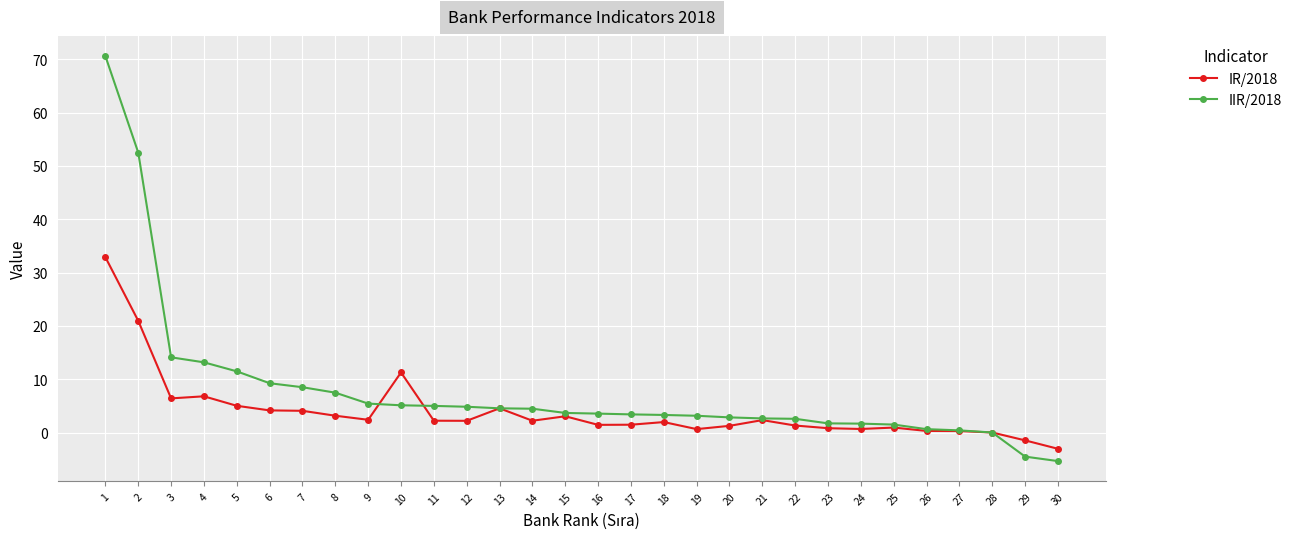

Which series has the largest range (max minus min)?

IIR/2018